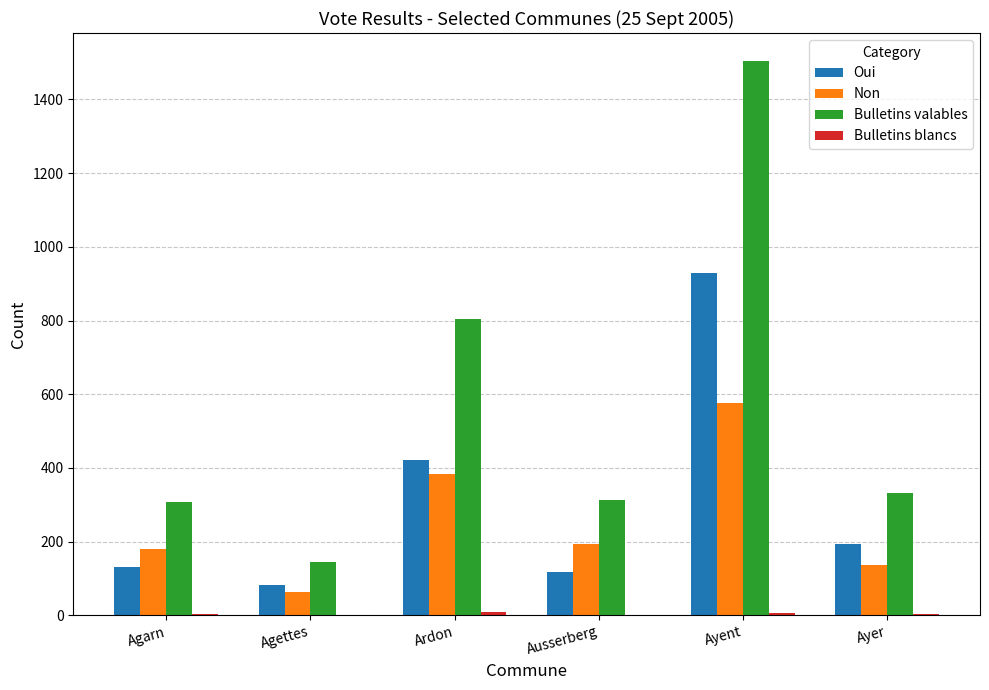

How many groups of bars are there?

6